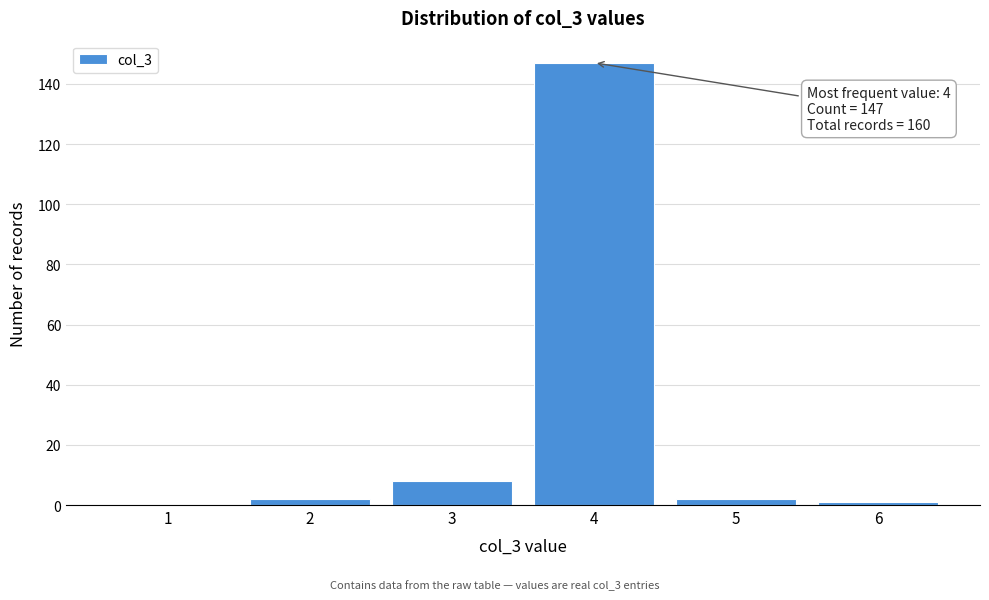

Reading left to right, extract all data points from this chart.

1=0	2=2	3=8	4=147	5=2	6=1